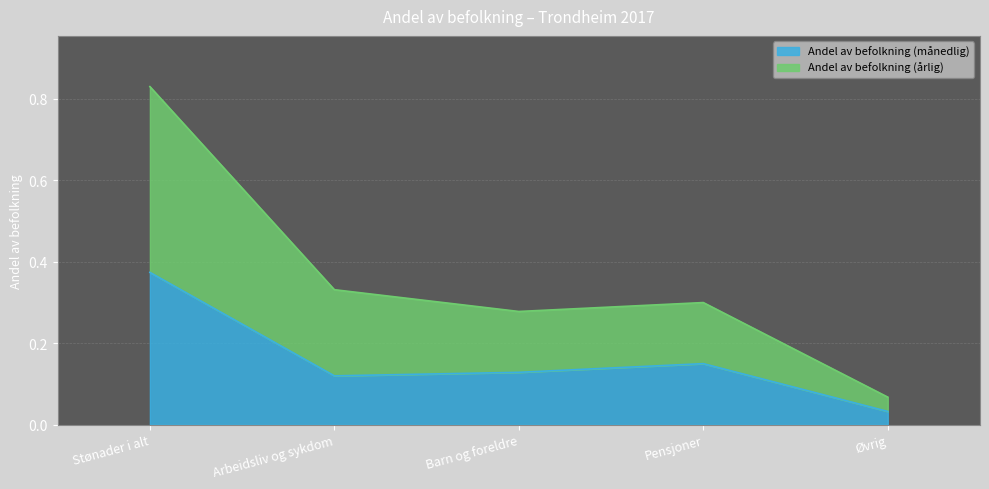

True or false: Andel av befolkning (årlig) and Andel av befolkning (månedlig) cross at least once.

False